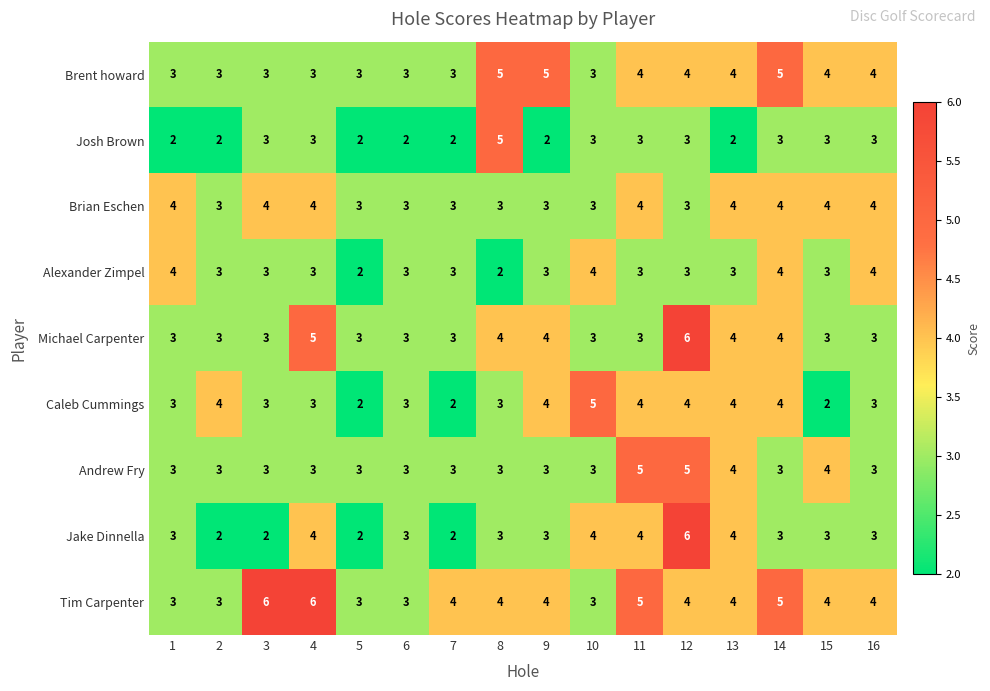

What is the minimum value shown in the chart?

2